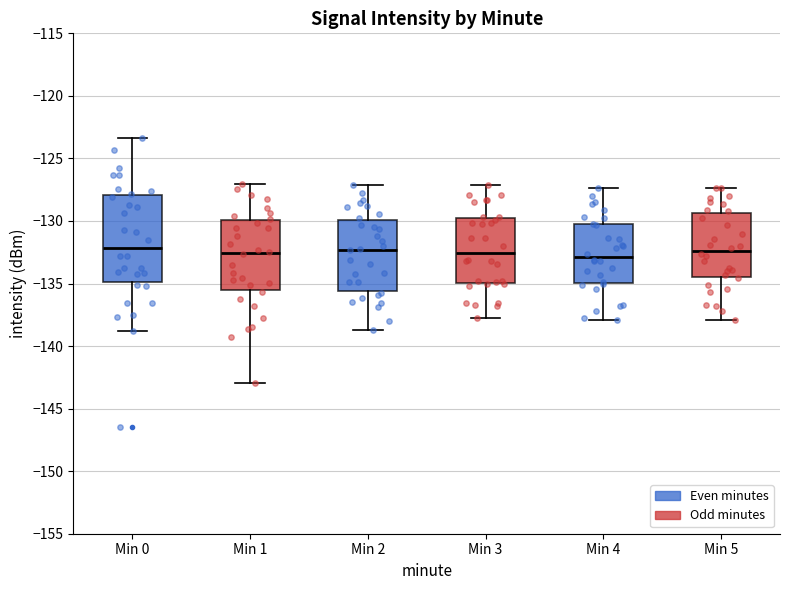

Which box is the tallest, from its lower edge to its upper edge?

Min 0